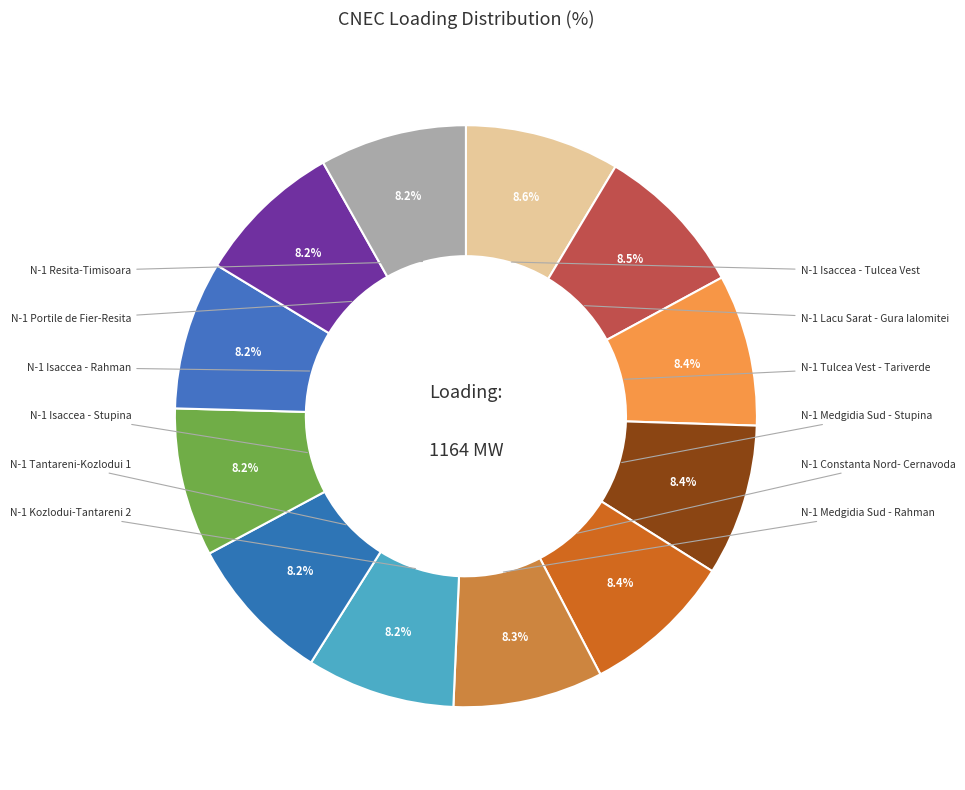

To the nearest percent, what percentage of the pie is N-1 Portile de Fier-Resita?

8%